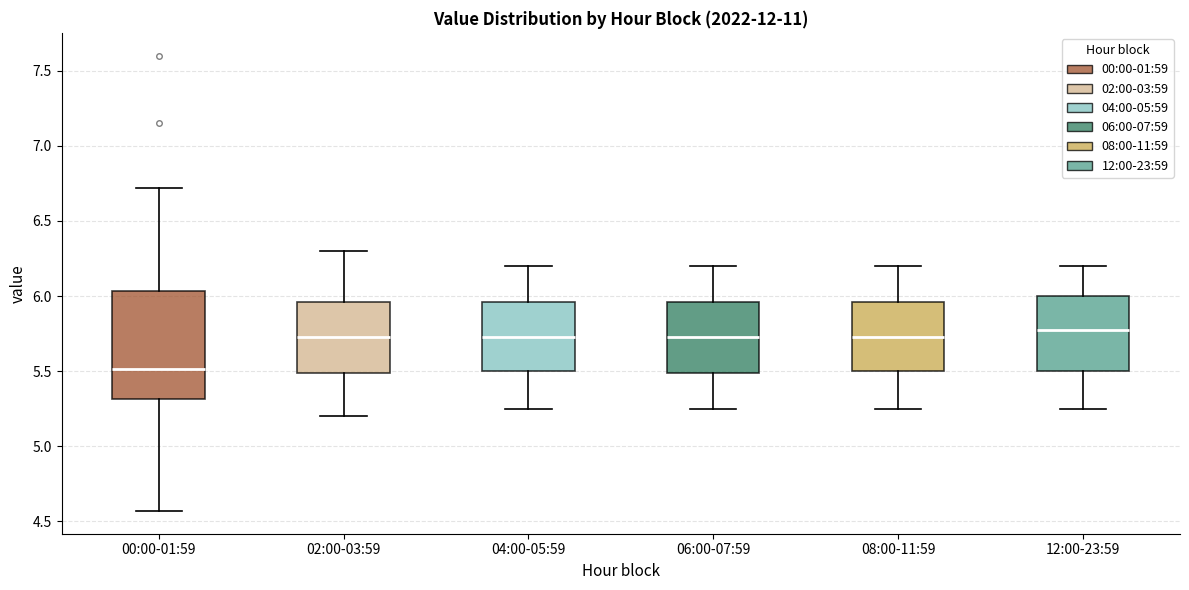

Reading left to right, transcribe this box plot: for each box, give where its median line is, the range the box spans, and where its two whiskers end, as read against the y-axis. The values are not printed on the chart, so give them approximately, as read against the axis.

00:00-01:59: median 5.50, box 5.30 to 6.05, whiskers 4.55 to 6.70
02:00-03:59: median 5.75, box 5.50 to 5.95, whiskers 5.20 to 6.30
04:00-05:59: median 5.75, box 5.50 to 5.95, whiskers 5.25 to 6.20
06:00-07:59: median 5.75, box 5.50 to 5.95, whiskers 5.25 to 6.20
08:00-11:59: median 5.75, box 5.50 to 5.95, whiskers 5.25 to 6.20
12:00-23:59: median 5.80, box 5.50 to 6.00, whiskers 5.25 to 6.20